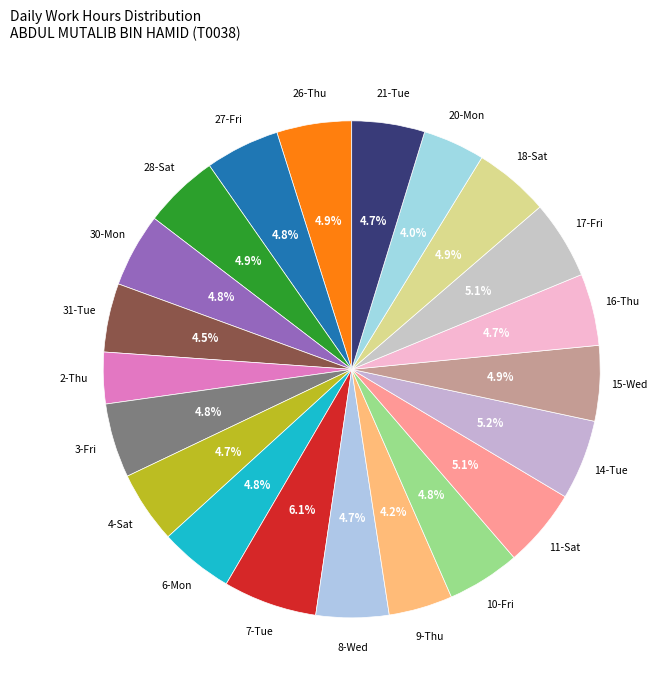

Rank the categories by value from highest to lowest.

7-Tue, 14-Tue, 11-Sat, 17-Fri, 28-Sat, 15-Wed, 18-Sat, 26-Thu, 3-Fri, 27-Fri, 6-Mon, 30-Mon, 10-Fri, 21-Tue, 8-Wed, 4-Sat, 16-Thu, 31-Tue, 9-Thu, 20-Mon, 2-Thu